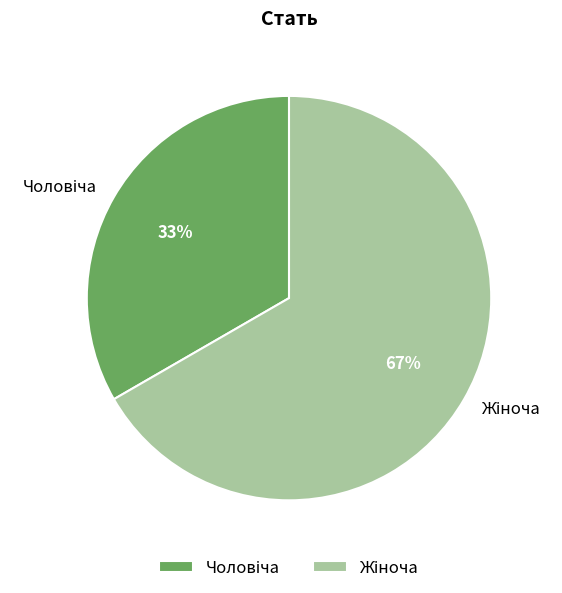

Does any single category account for the majority?

Yes